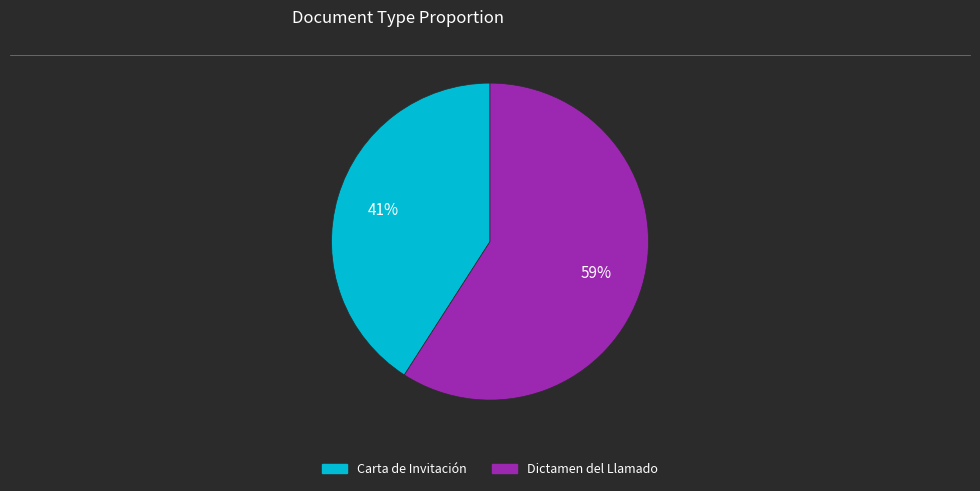

To the nearest percent, what is the difference between the largest and smallest slice percentages?

18%